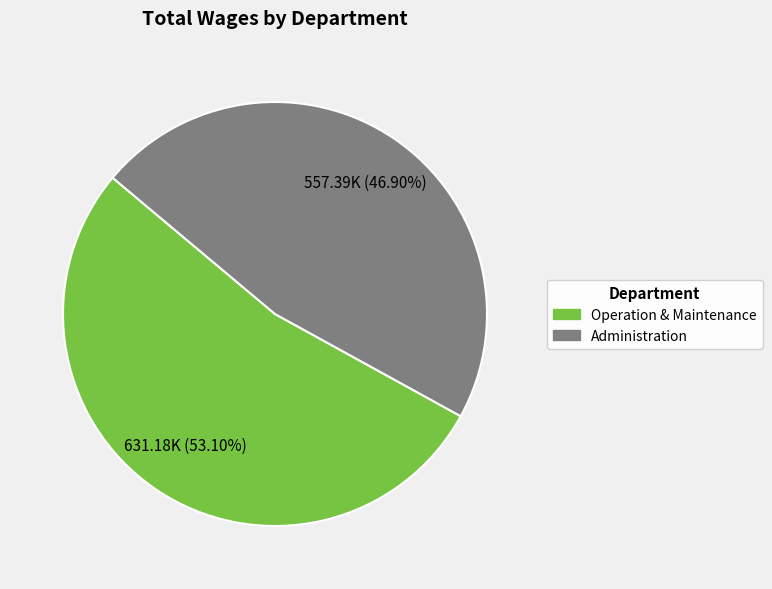

What is the largest slice in the pie chart?

Operation & Maintenance